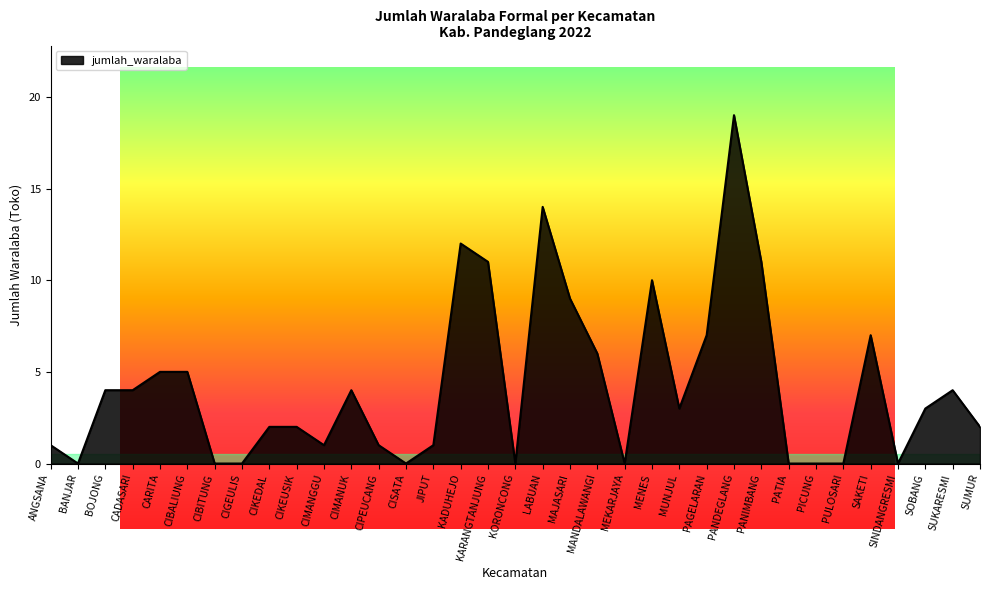

Read the value at CADASARI.

4